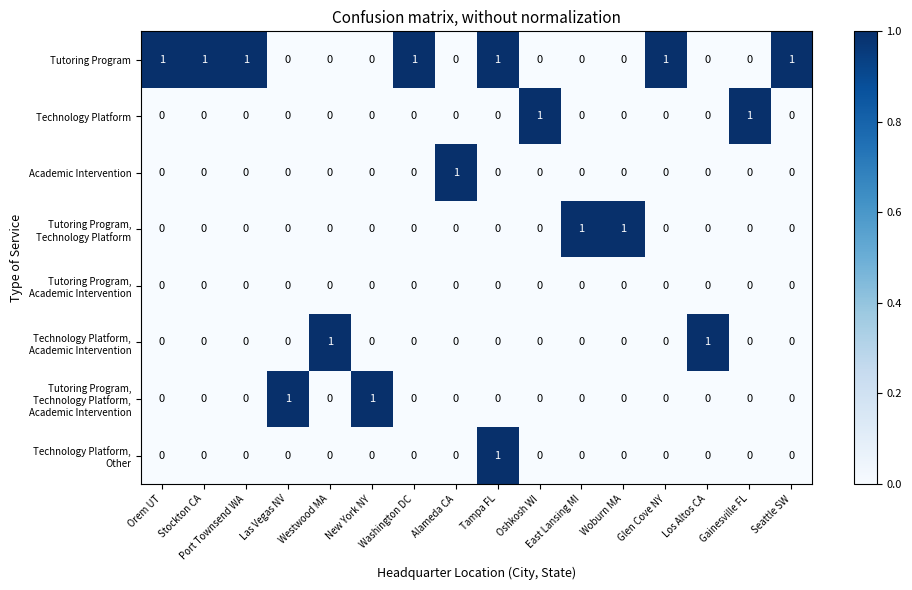

At how many categories does at least one series exceed 0?

16